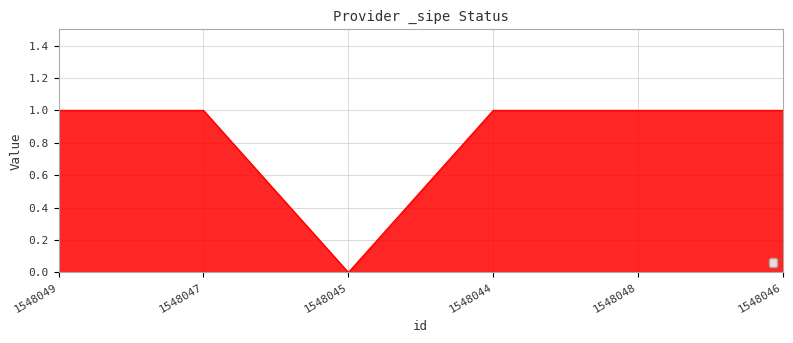

Approximately how many times larger is the value at 1548047 compared to 1548048?

1.0